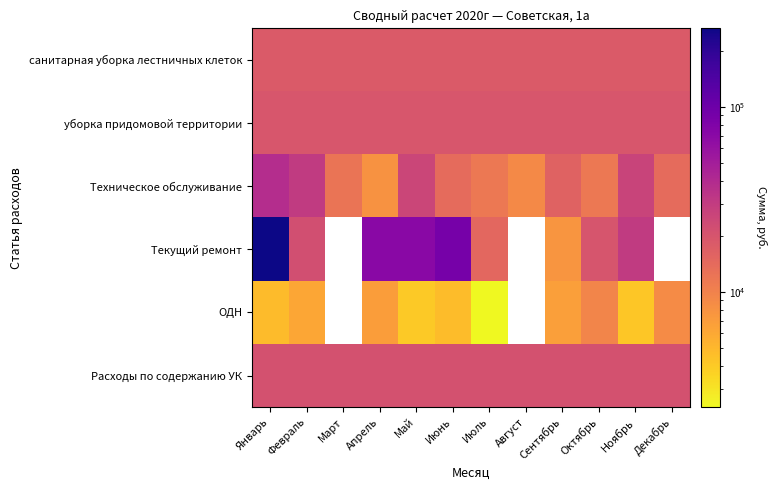

At which label is санитарная уборка лестничных клеток closest to 18369?

Март